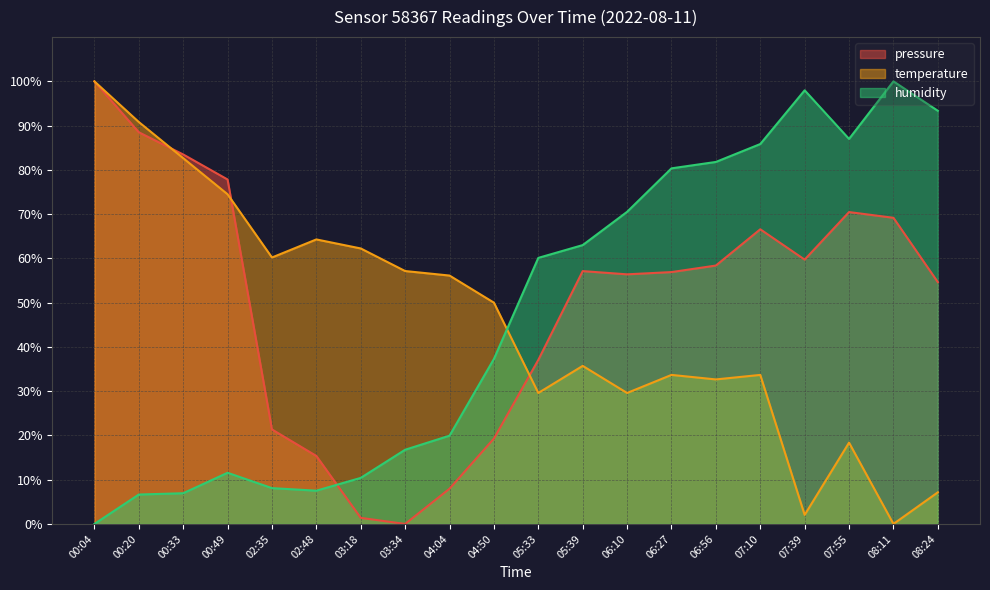

Reading left to right, list all the values displayed in this chart.

pressure: 100.0	88.5	83.5	77.8	21.4	15.4	1.4	0.0	8.0	19.3	37.1	57.1	56.4	56.9	58.4	66.6	59.7	70.5	69.2	54.6
temperature: 100.0	90.8	82.7	74.5	60.2	64.3	62.2	57.1	56.1	50.0	29.6	35.7	29.6	33.7	32.7	33.7	2.0	18.4	0.0	7.1
humidity: 0.0	6.6	6.9	11.6	8.1	7.5	10.4	16.8	19.9	37.3	60.1	63.0	70.5	80.3	81.8	85.8	98.0	87.0	100.0	93.4